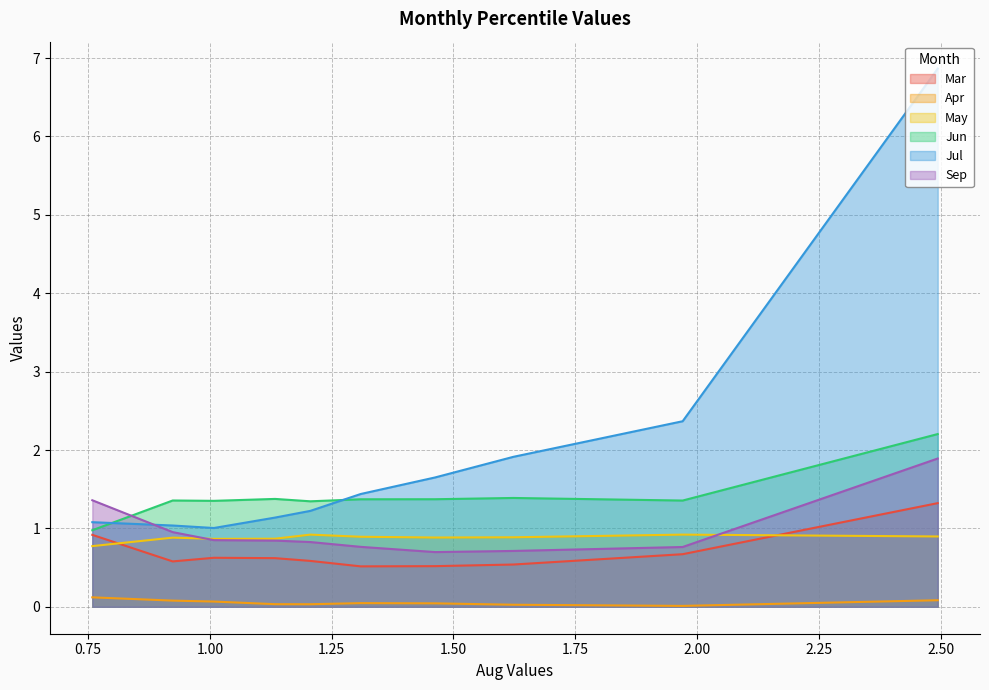

What is the difference between the Jun values at pct05 and pct35?

0.8